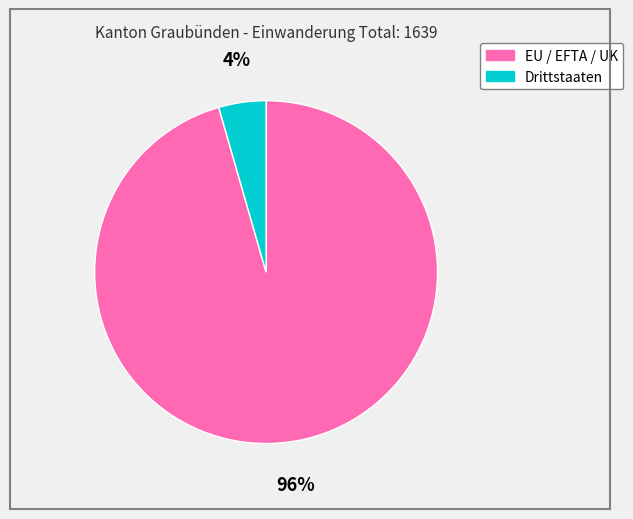

Rank the categories by value from highest to lowest.

EU / EFTA / UK, Drittstaaten